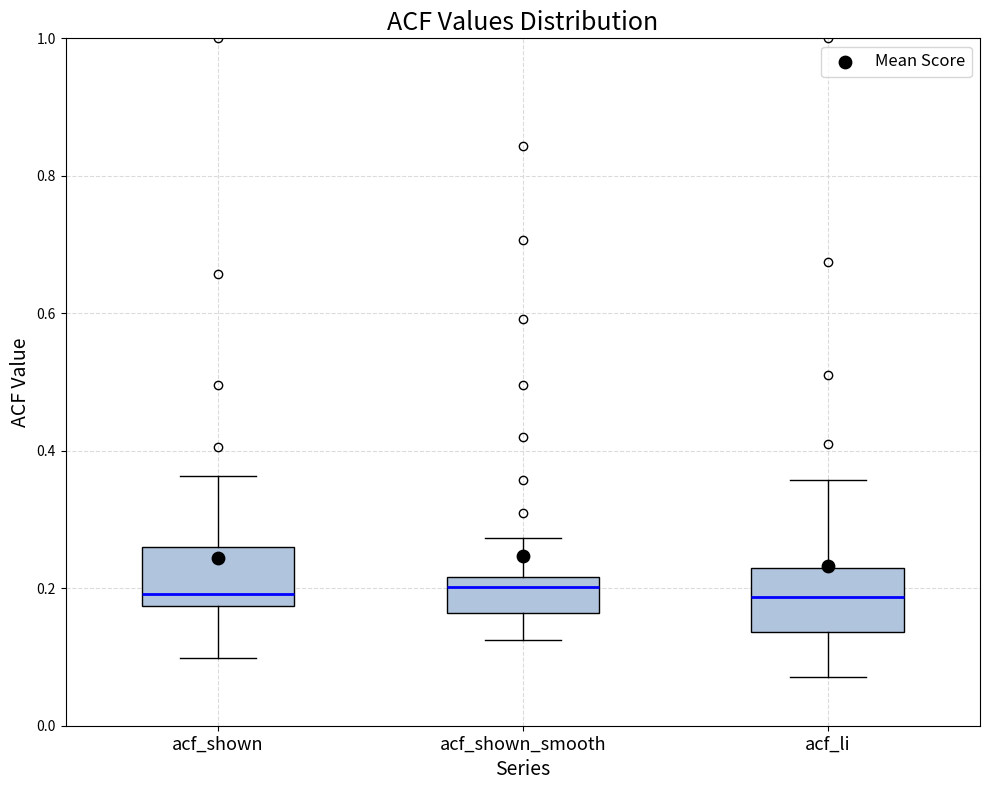

Where is the upper edge of the box for acf_shown on the y-axis? The values are not printed on the chart, so give them approximately, as read against the axis.

0.26